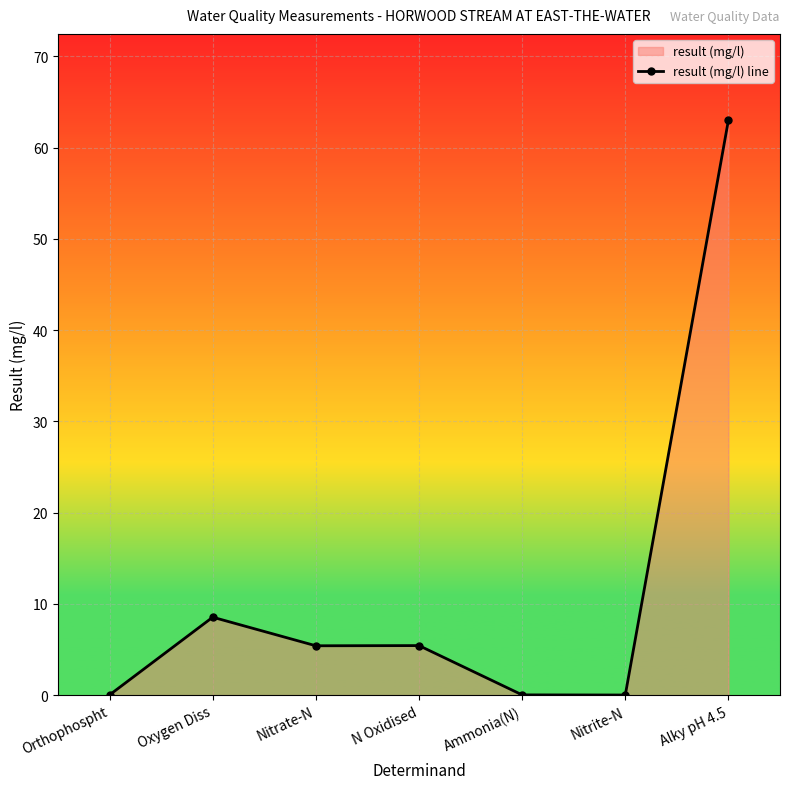

Reading right to left, list all the values displayed in this chart.

63.0	0.0	0.0	5.4	5.4	8.5	0.0